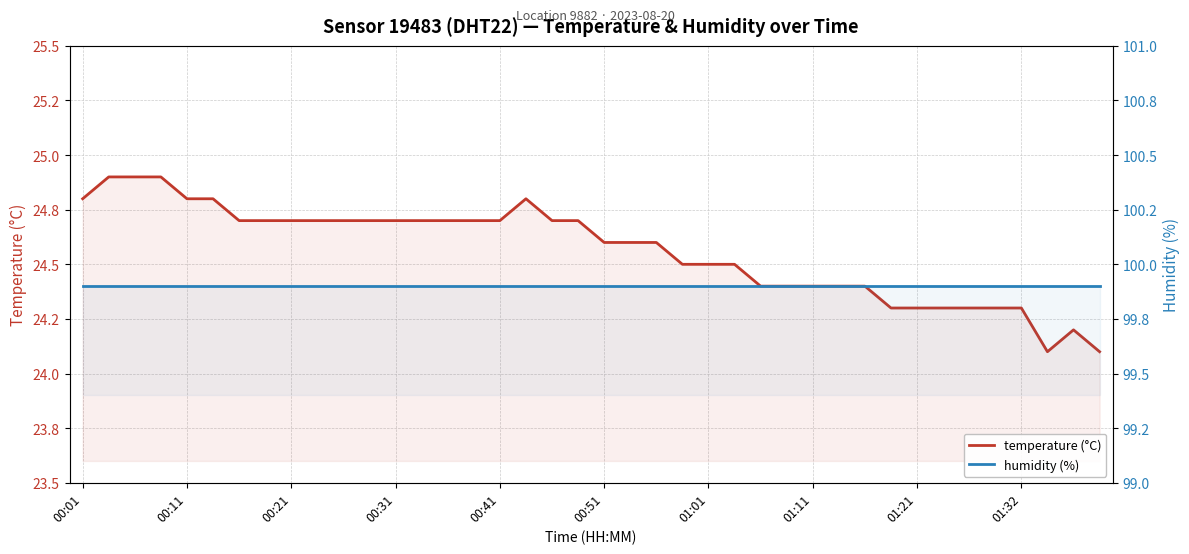

At which label is humidity (%) closest to 99?

00:01